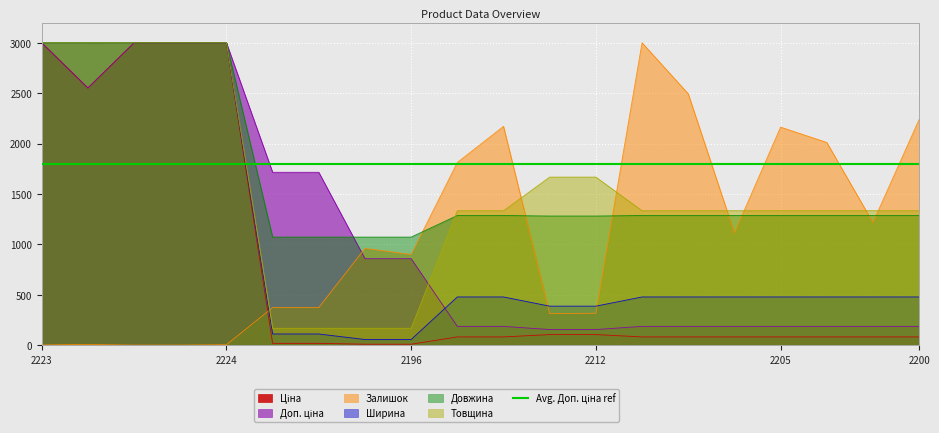

What is the sum of all Довжина values?

33417.9